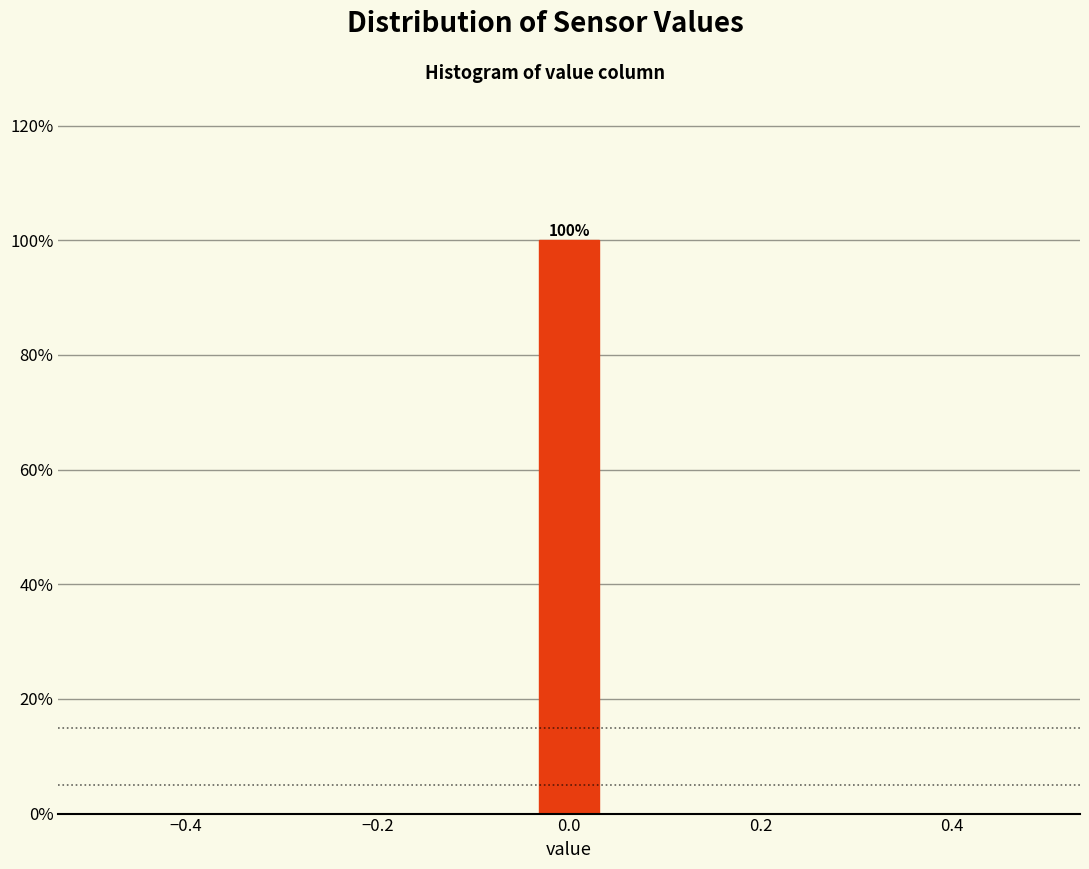

Around what value on the x-axis is the tallest bar? Give the approximate position of its centre, as read against the axis.

0.00